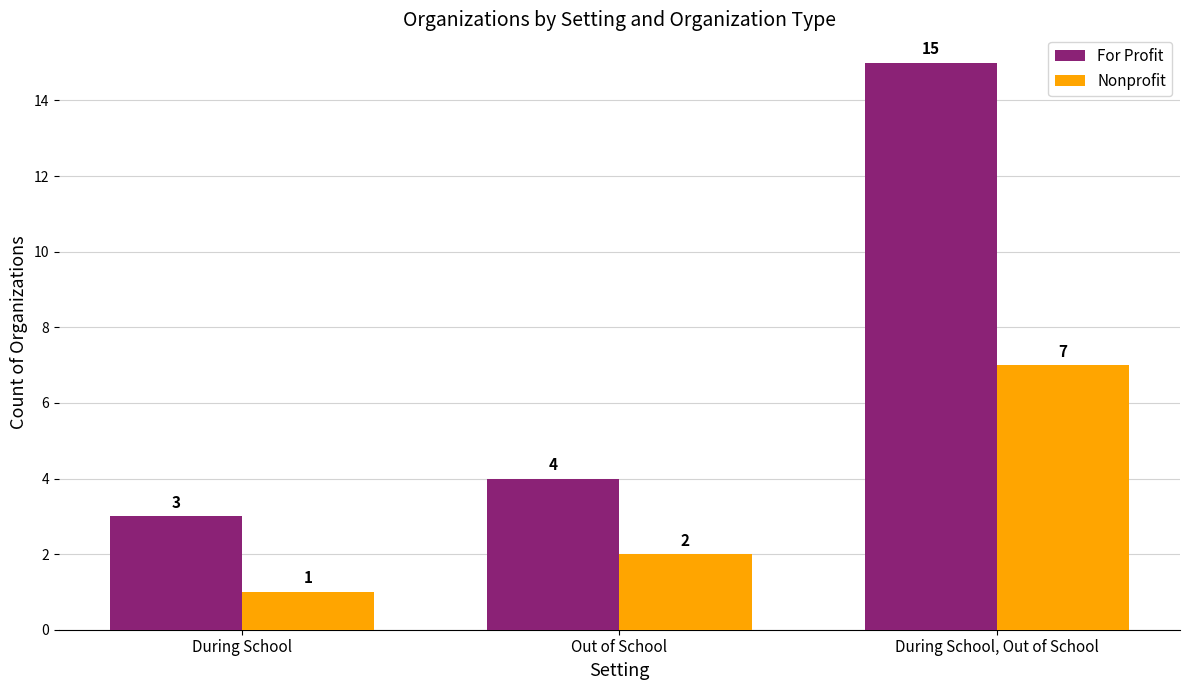

How many values in the Nonprofit series are below 2?

1